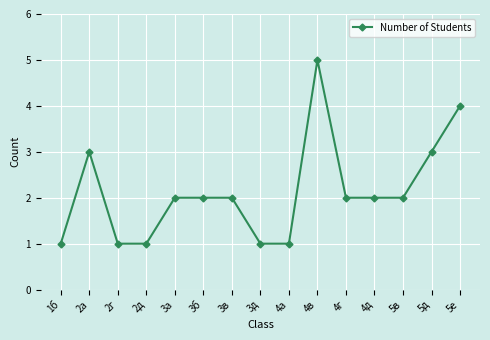

Reading left to right, transcribe all the data shown in this chart.

1	3	1	1	2	2	2	1	1	5	2	2	2	3	4